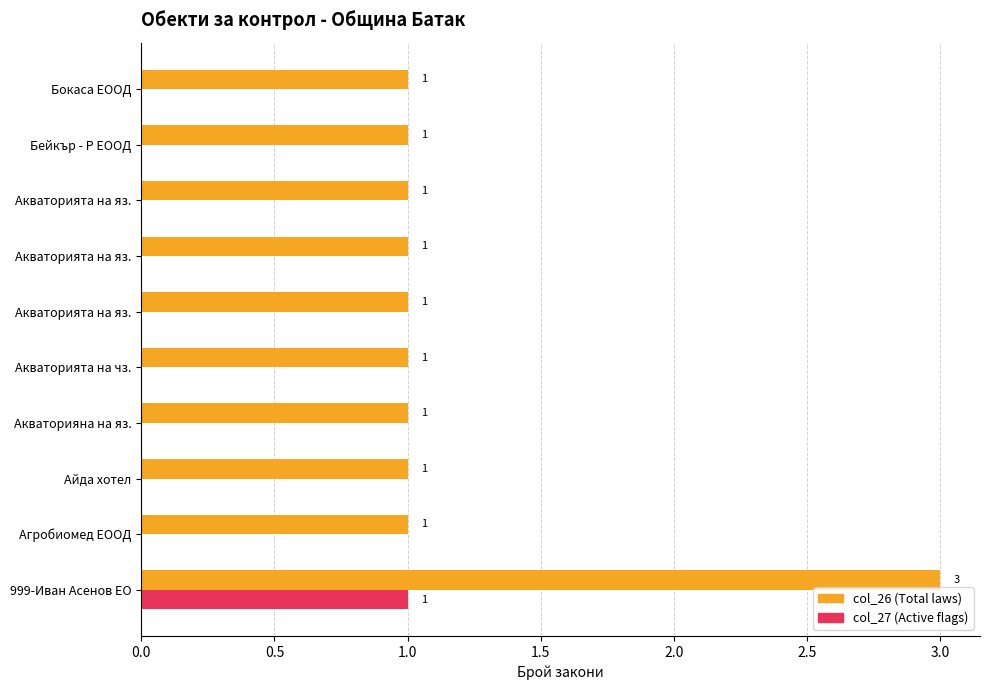

Reading left to right, transcribe all the data shown in this chart.

col_26: 3	1	1	1	1	1	1	1	1	1
col_27: 1	0	0	0	0	0	0	0	0	0